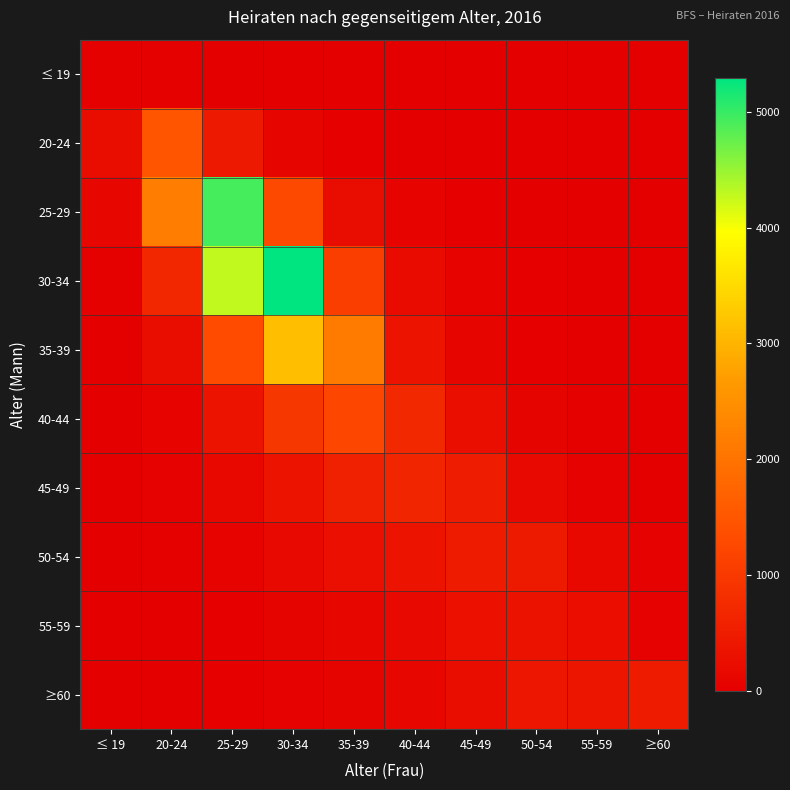

Which series has the widest spread of values?

30-34